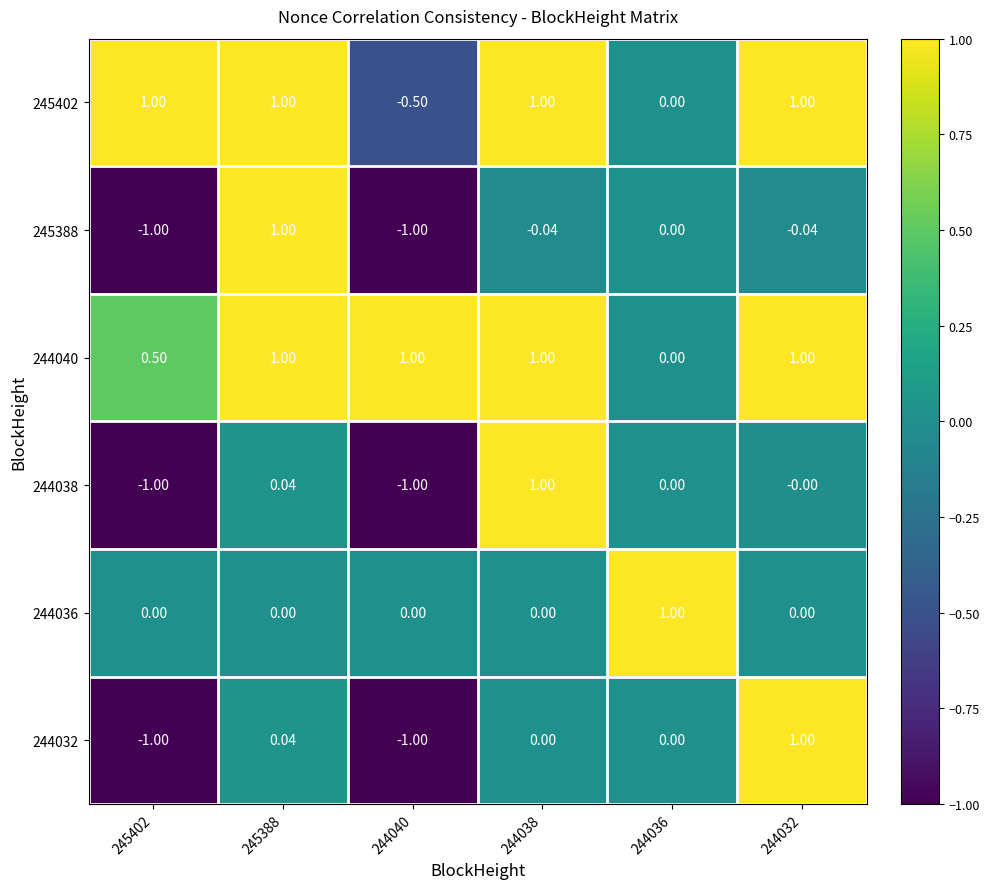

Is the value of 244032 at 244040 greater than the value of 245402 at 244032?

No